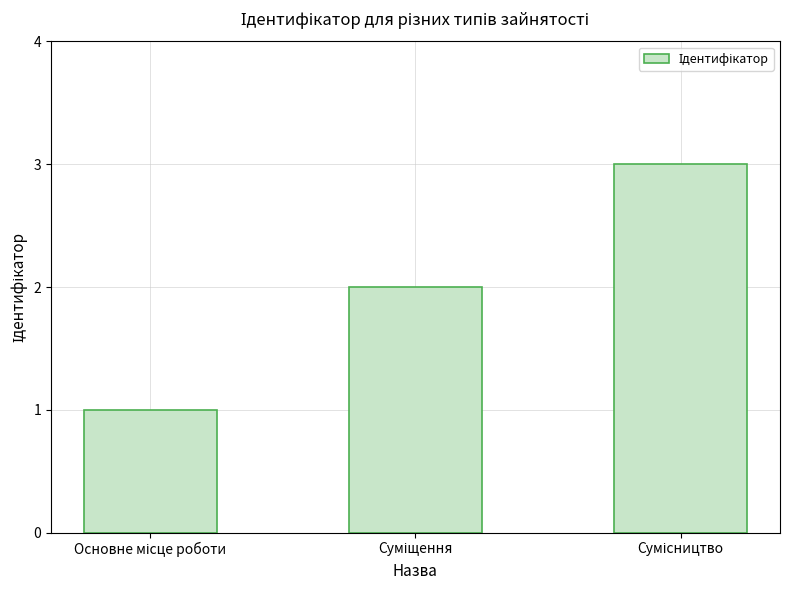

What is the sum of all values?

6